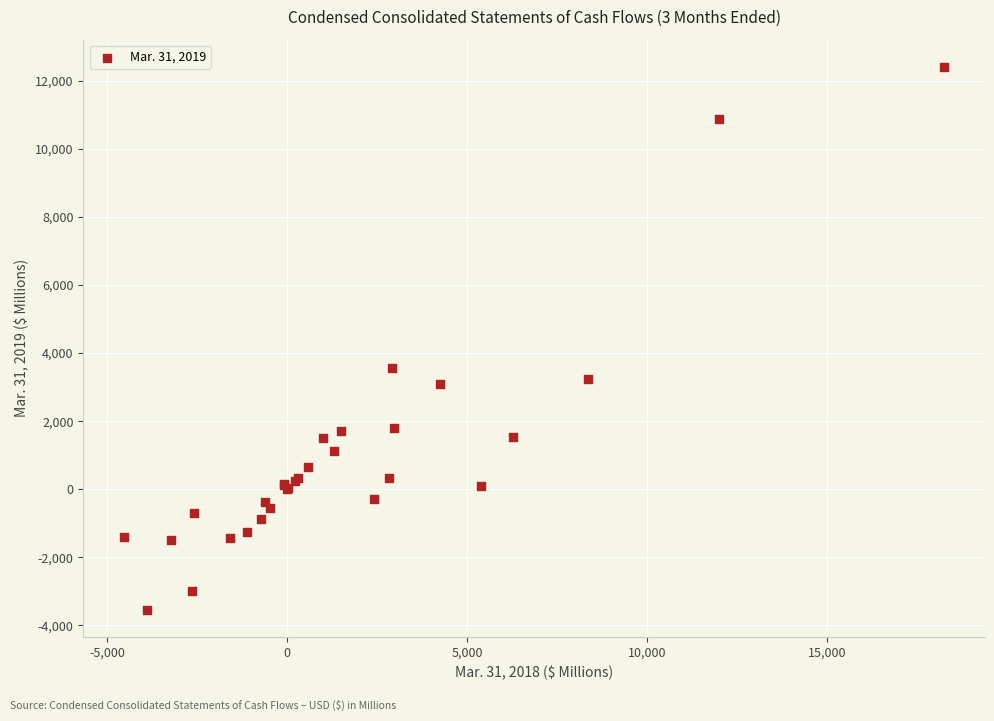

What Y value in the scatter plot is closest to 4433?

3557